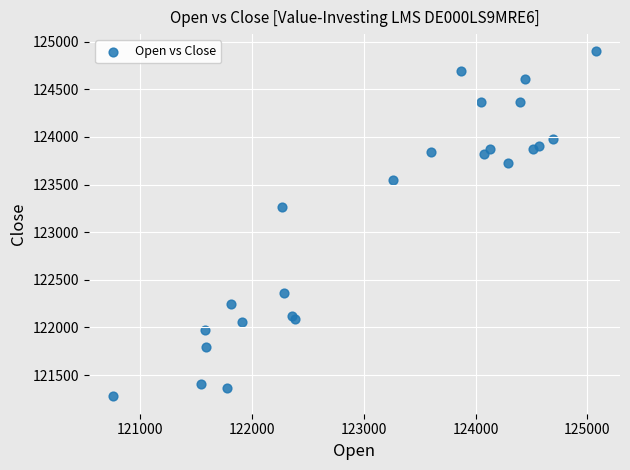

What Y value in the scatter plot is closest to 123087?

123262